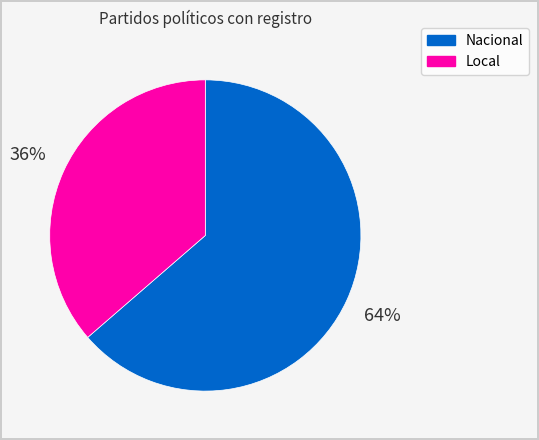

Is there any slice that represents more than half of the pie?

Yes